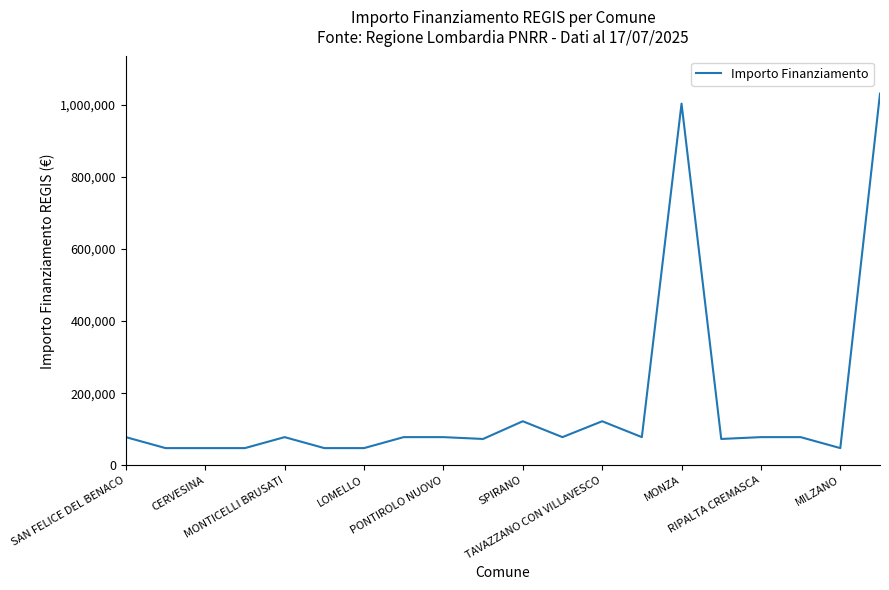

What is the smallest value displayed?

47427